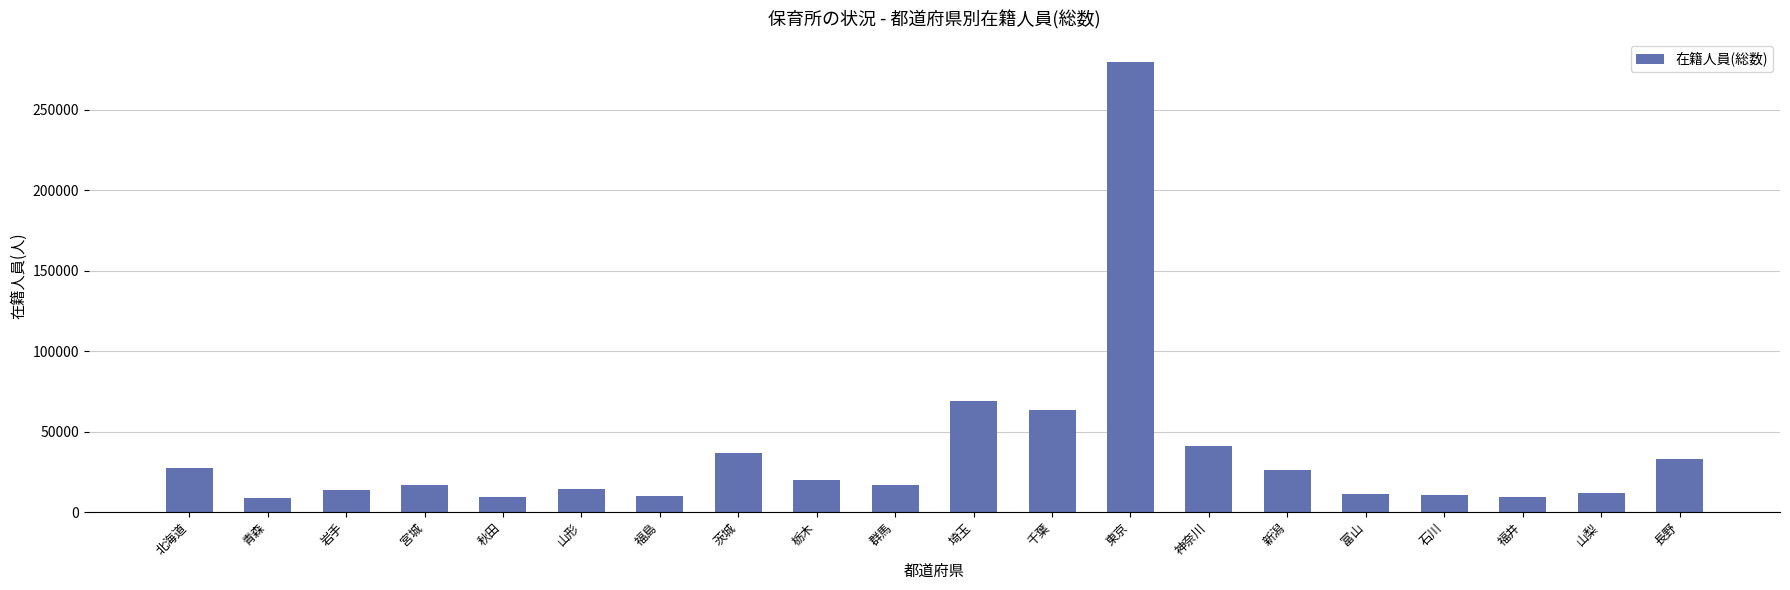

What is the ratio of the value at 東京 to the value at 富山?

25.5